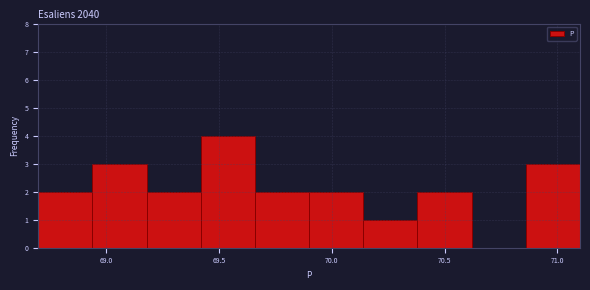

Reading left to right, transcribe this chart: for each bar, give the range it covers on the x-axis and its height. Neither the bar edges nor the heights are printed on the chart, so give them approximately, as read against the axes.

68.70 to 68.94: 2
68.94 to 69.18: 3
69.18 to 69.42: 2
69.42 to 69.66: 4
69.66 to 69.90: 2
69.90 to 70.14: 2
70.14 to 70.38: 1
70.38 to 70.62: 2
70.62 to 70.86: 0
70.86 to 71.10: 3